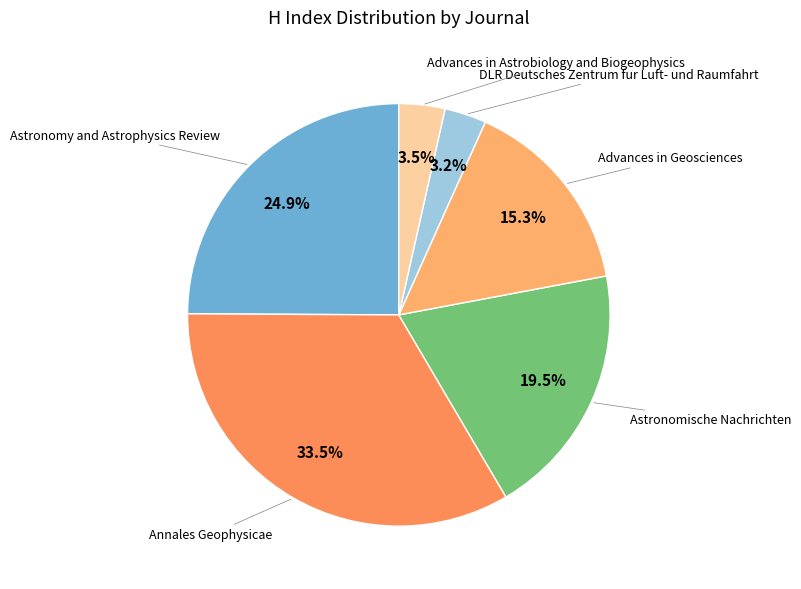

How many segments does this pie chart have?

6